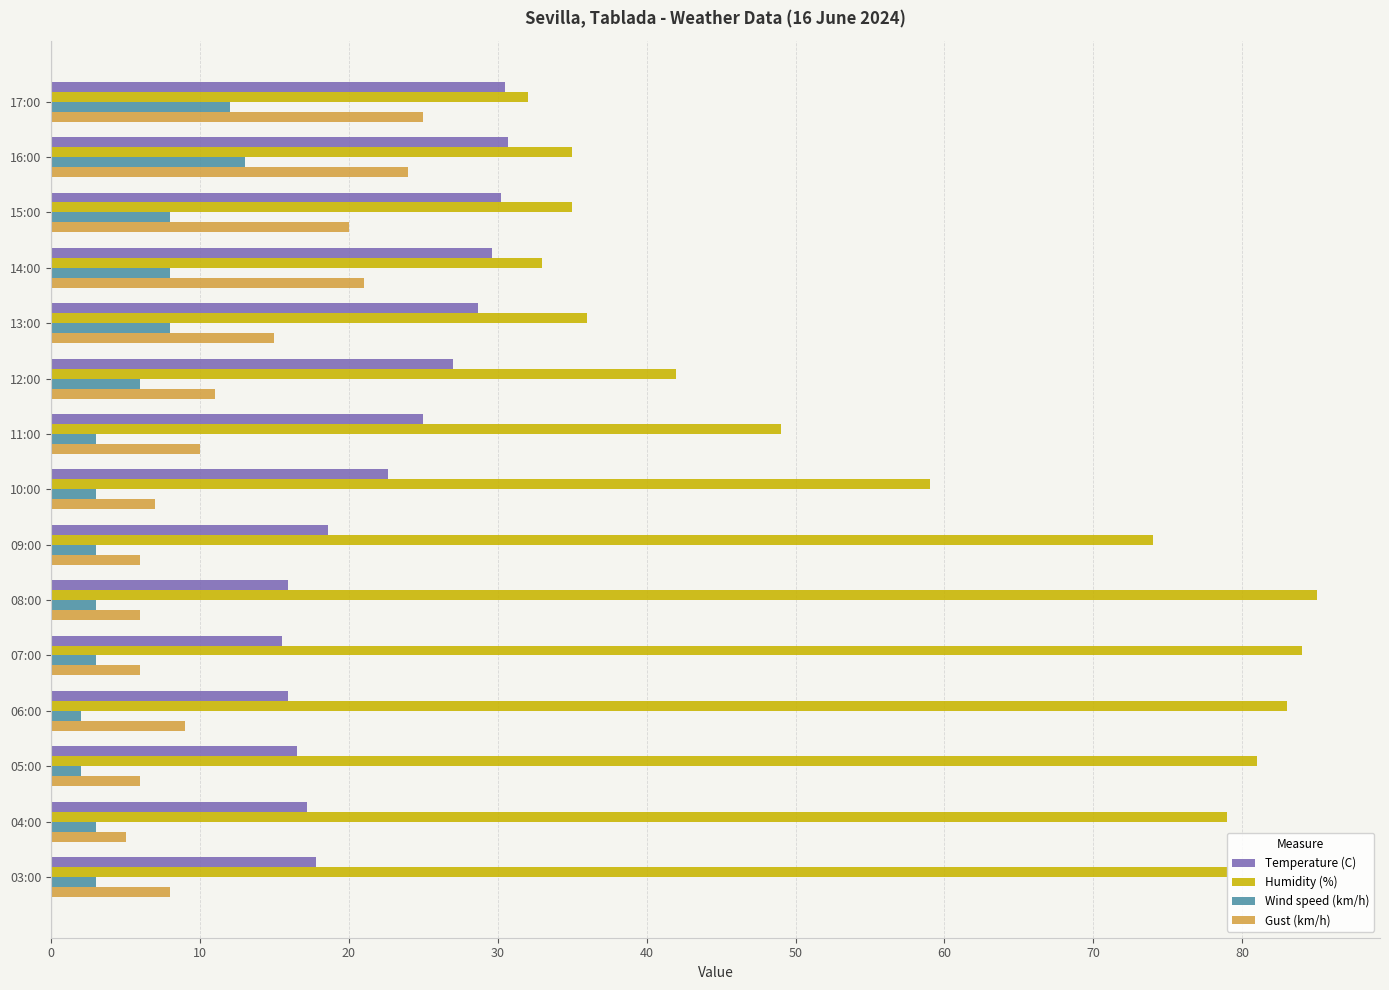

List the series in order of their peak value, highest first.

Humidity (%), Temperature (C), Gust (km/h), Wind speed (km/h)